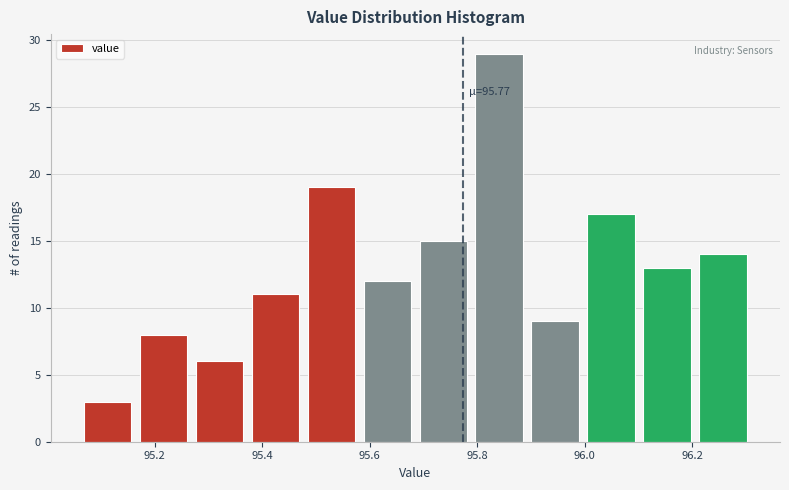

Over which range of the x-axis is the bar tallest?

95.78 to 95.90